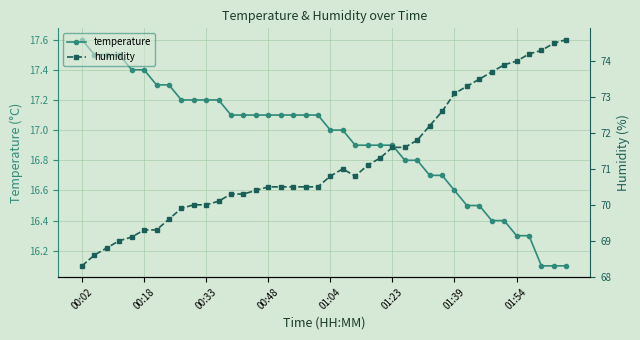

The value of temperature at 00:48 is 17.1. True or false?

True